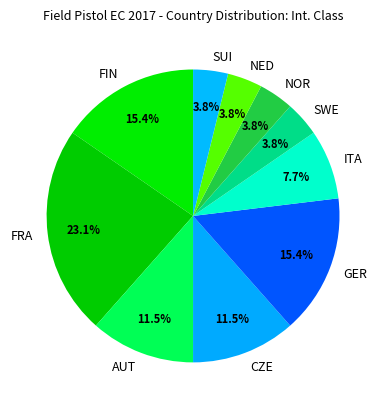

Is FIN the majority of the pie?

No